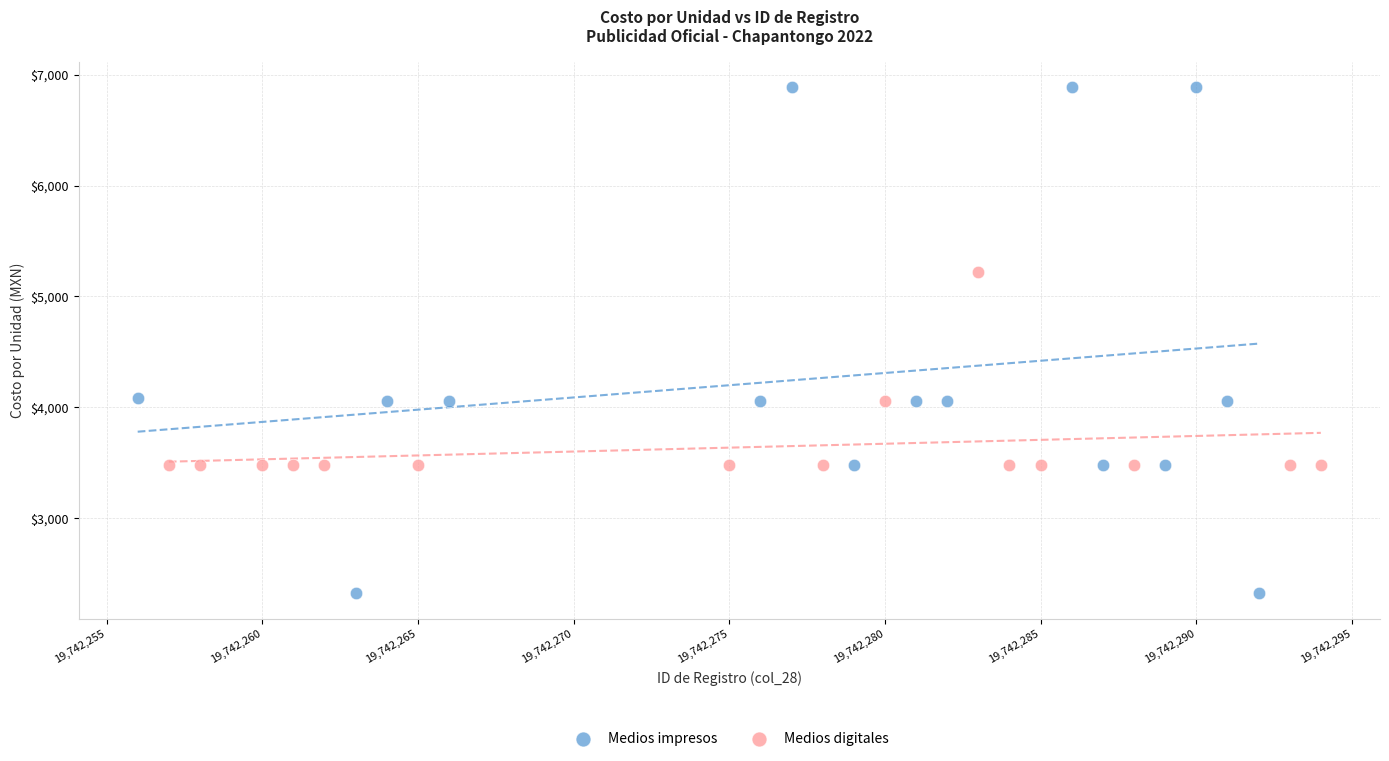

Which series contains the highest Y value?

Medios impresos